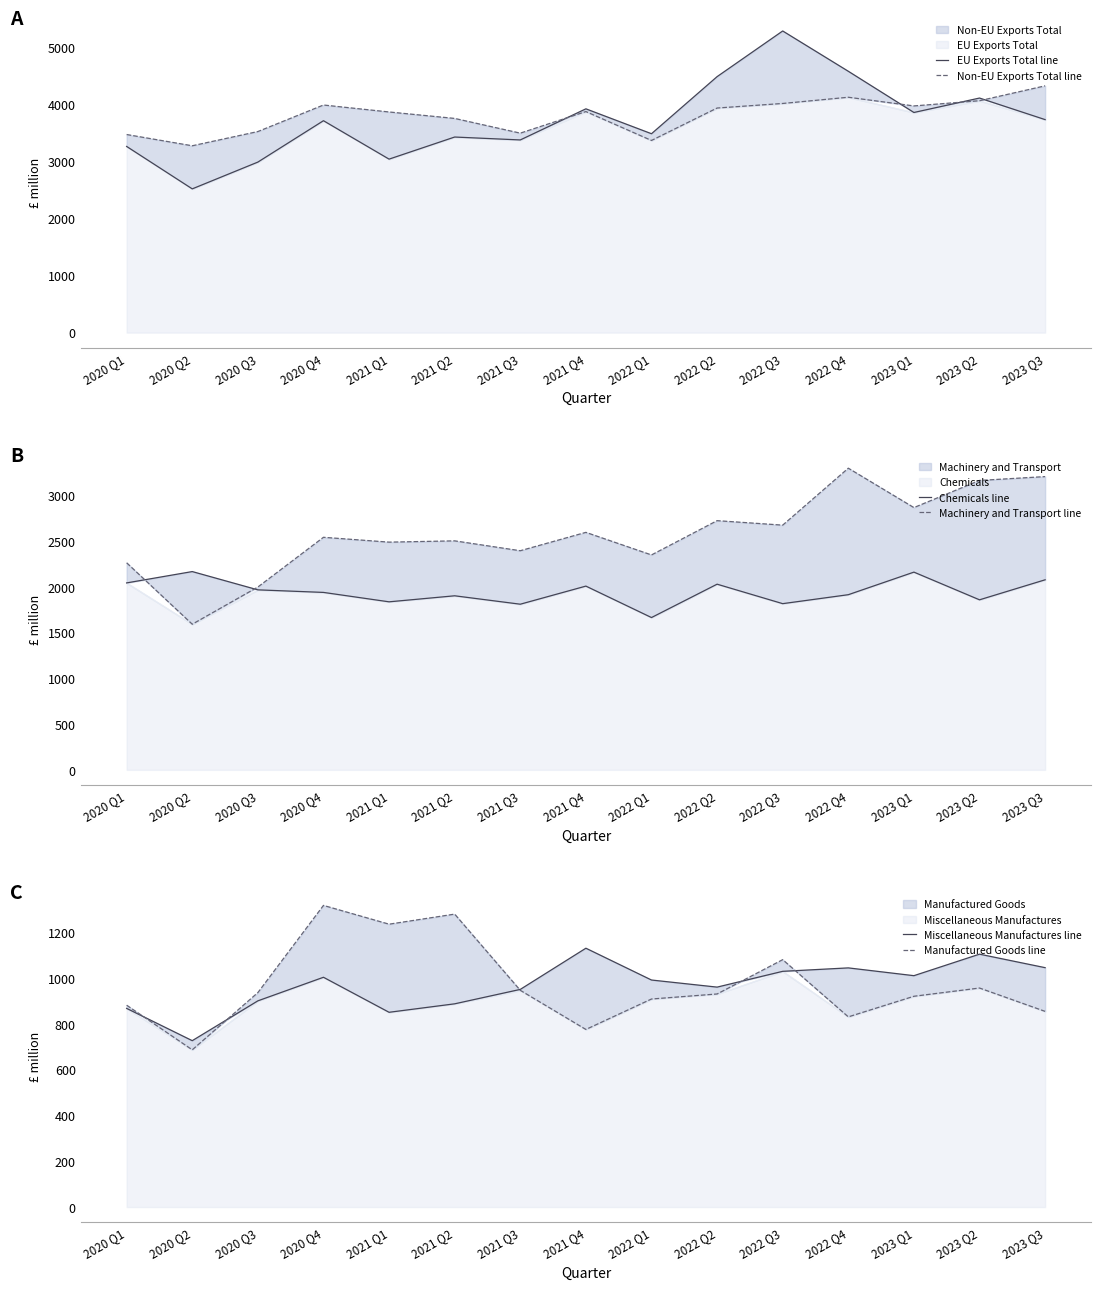

How many data points in Chemicals line are less than 1941?

7